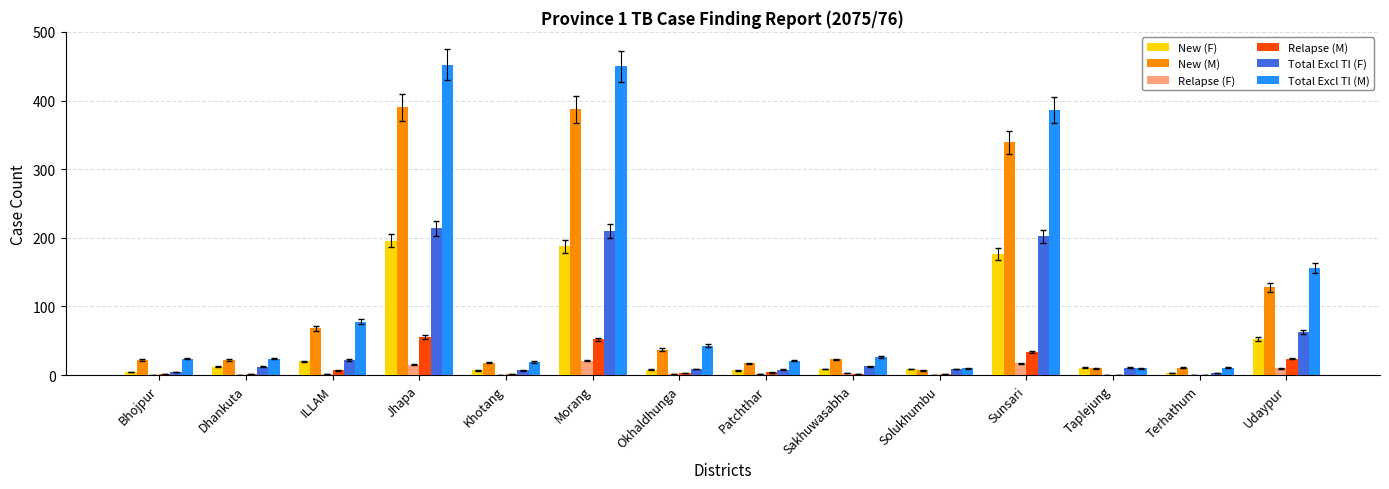

The New (M) series shows 23 at Sakhuwasabha. True or false?

True